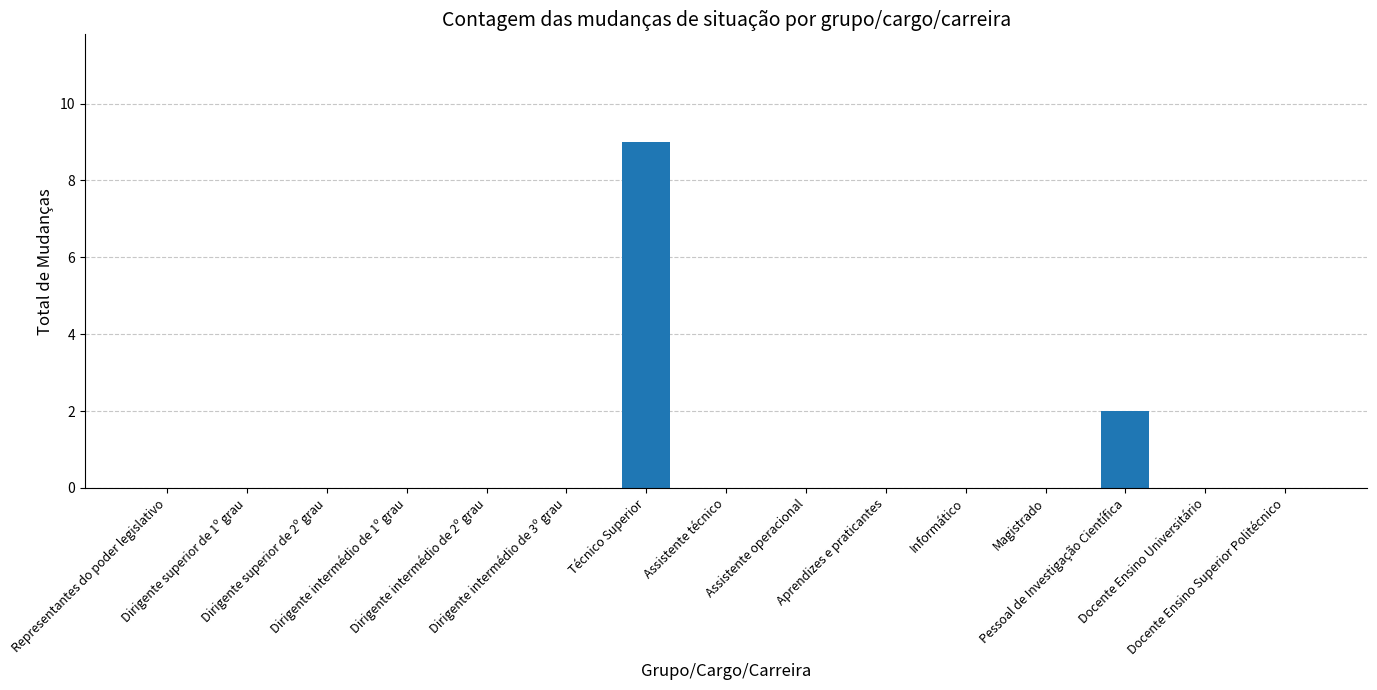

What is the greatest value displayed?

9